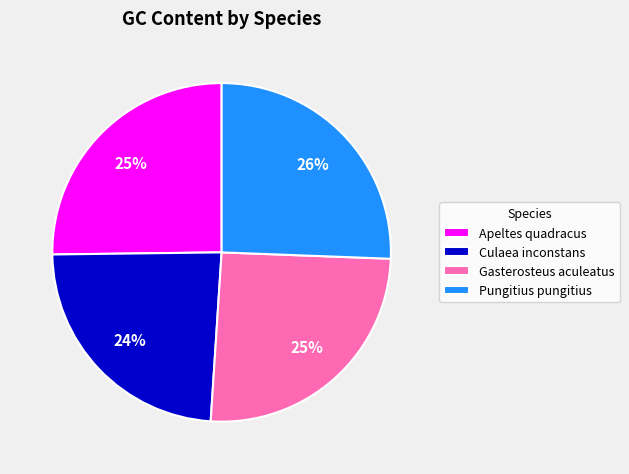

Does Apeltes quadracus represent more than half of the total?

No